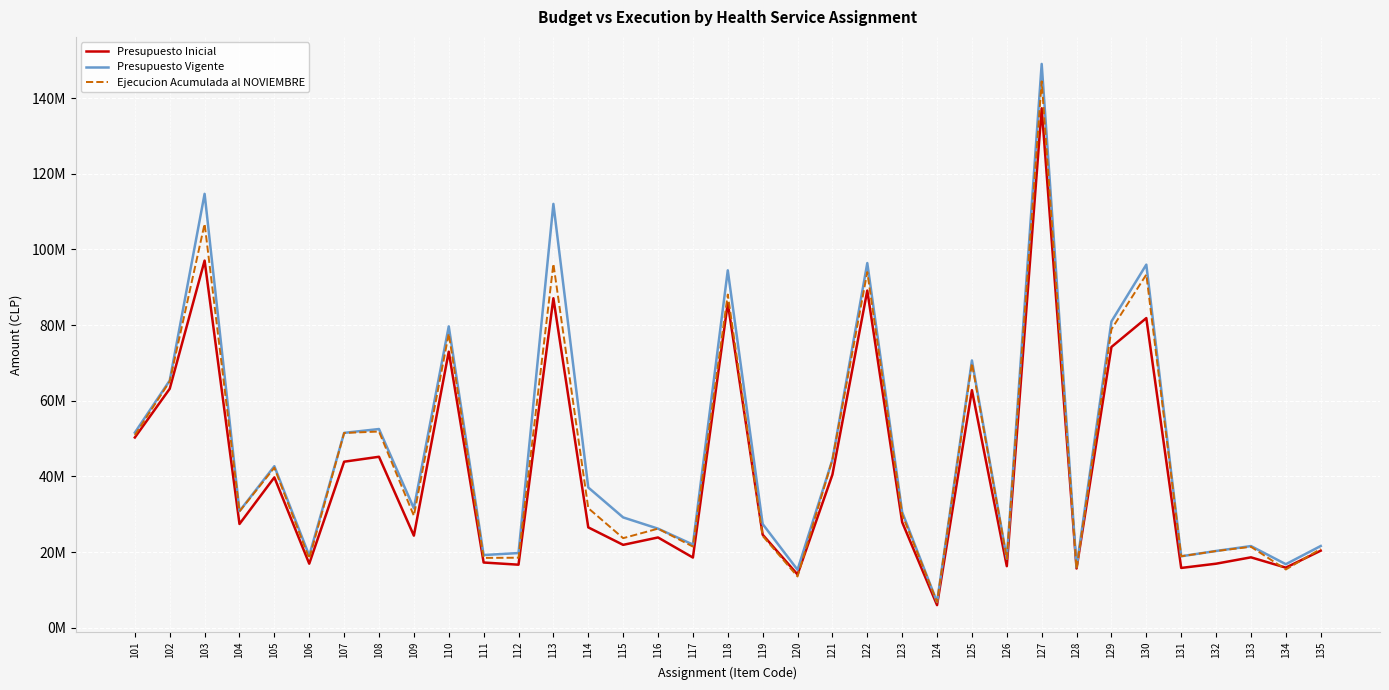

What is the spread (max minus min) of values at 133?

2977613